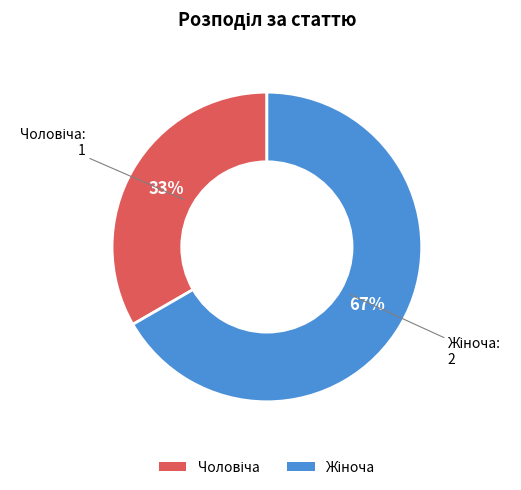

To the nearest percent, what is the average slice percentage?

50%